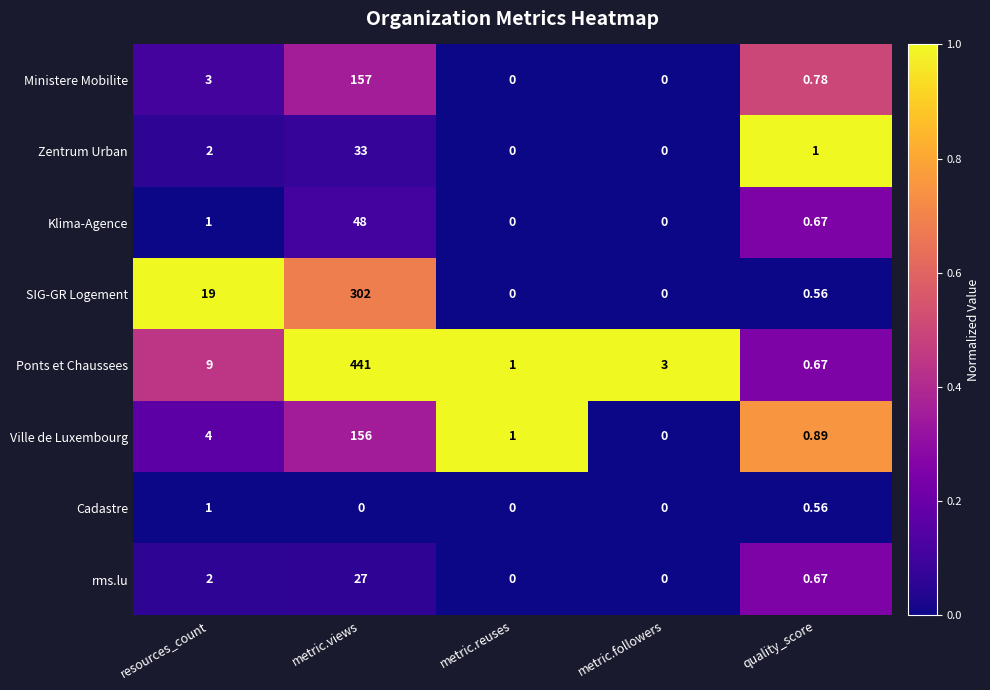

Between metric.views and metric.followers, which series saw the biggest shift?

Ponts et Chaussees